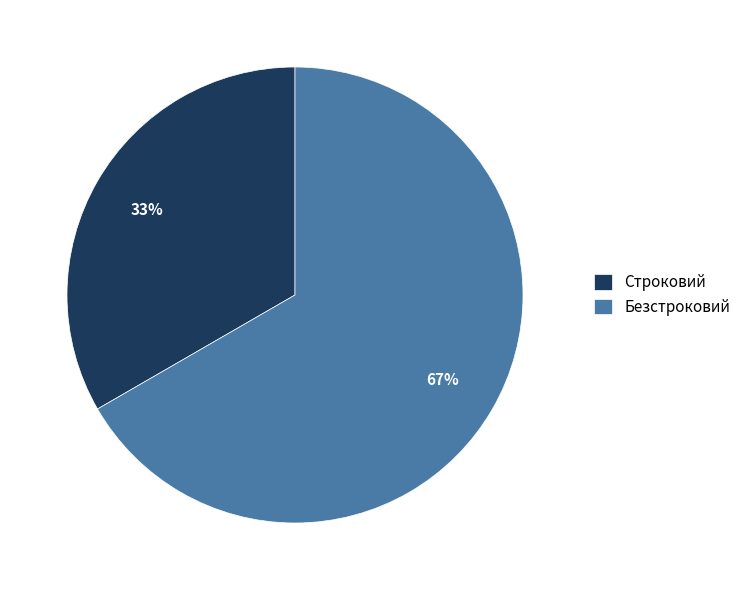

How many slices are in this pie chart?

2